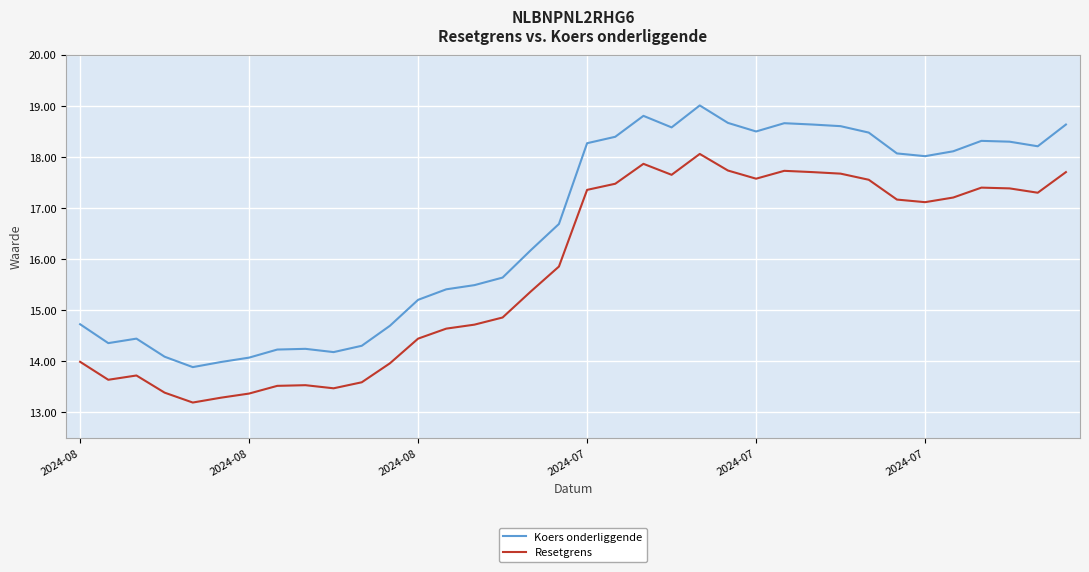

What is the greatest value displayed?

19.0